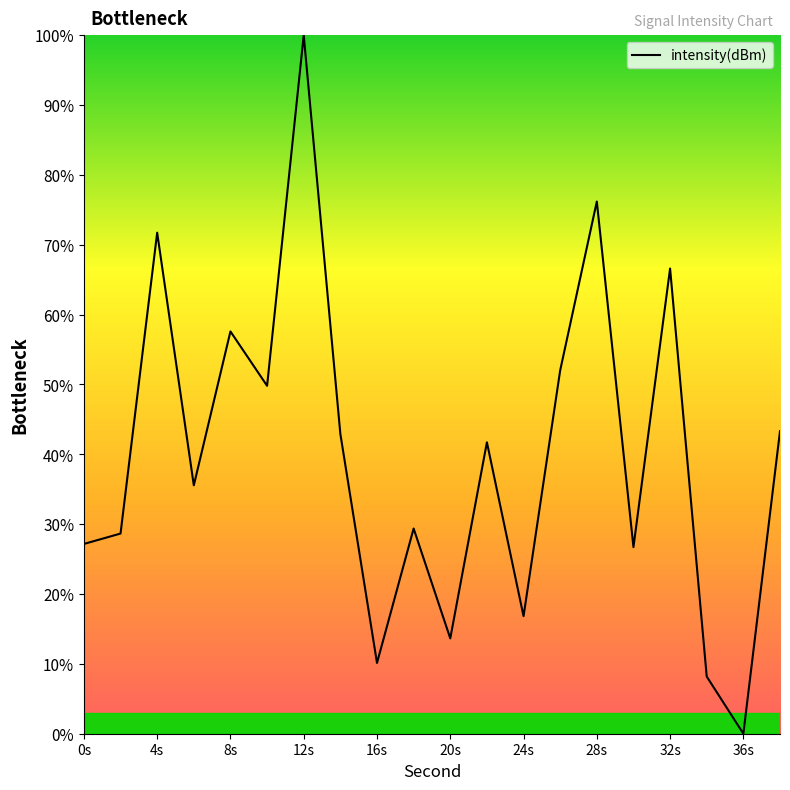

What is the maximum value shown in the chart?

100.0